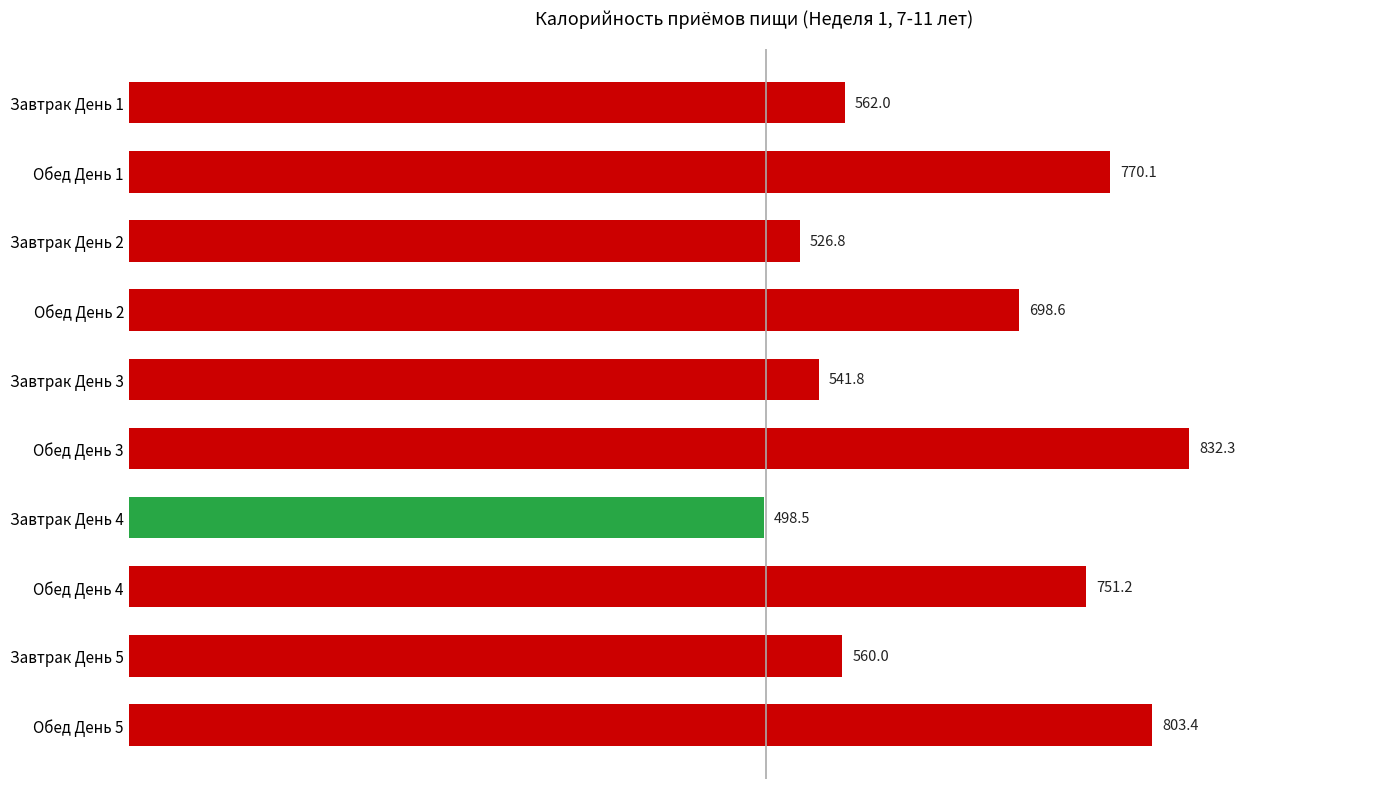

Rank the categories by value from lowest to highest.

Завтрак День 4, Завтрак День 2, Завтрак День 3, Завтрак День 5, Завтрак День 1, Обед День 2, Обед День 4, Обед День 1, Обед День 5, Обед День 3